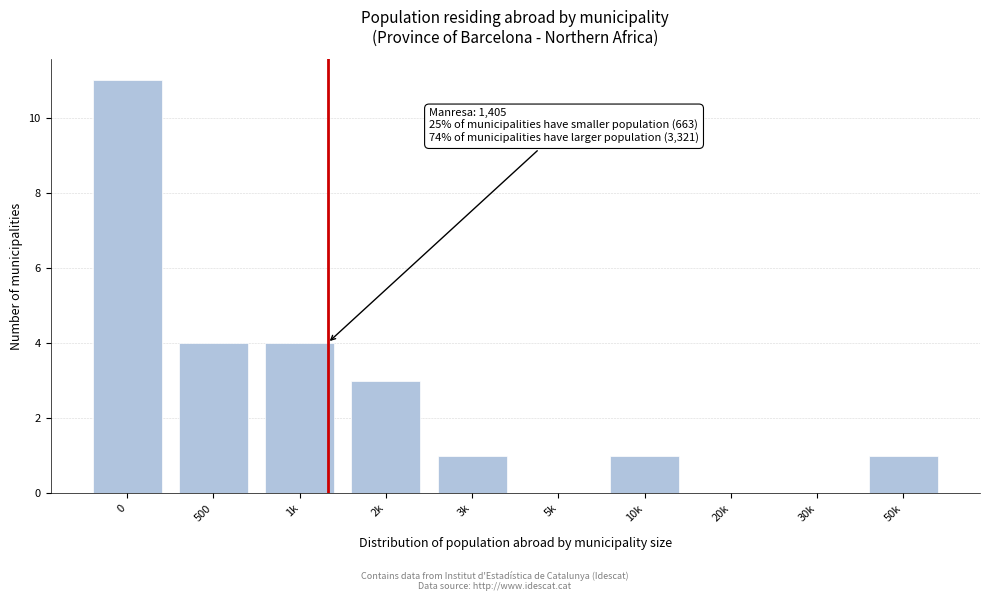

Reading left to right, extract all data points from this chart.

0=11	500=4	1k=4	2k=3	3k=1	5k=0	10k=1	20k=0	30k=0	50k=1